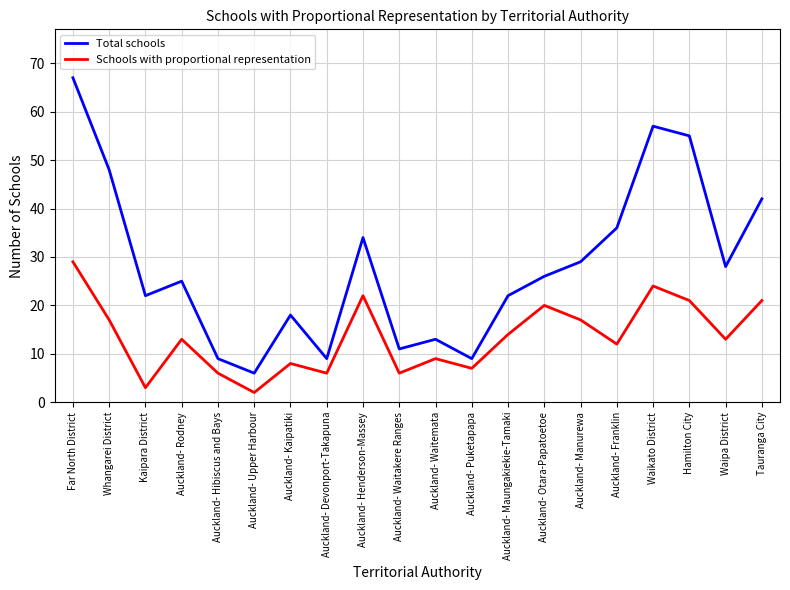

Where is Total schools nearest to the value 36?

Auckland- Franklin